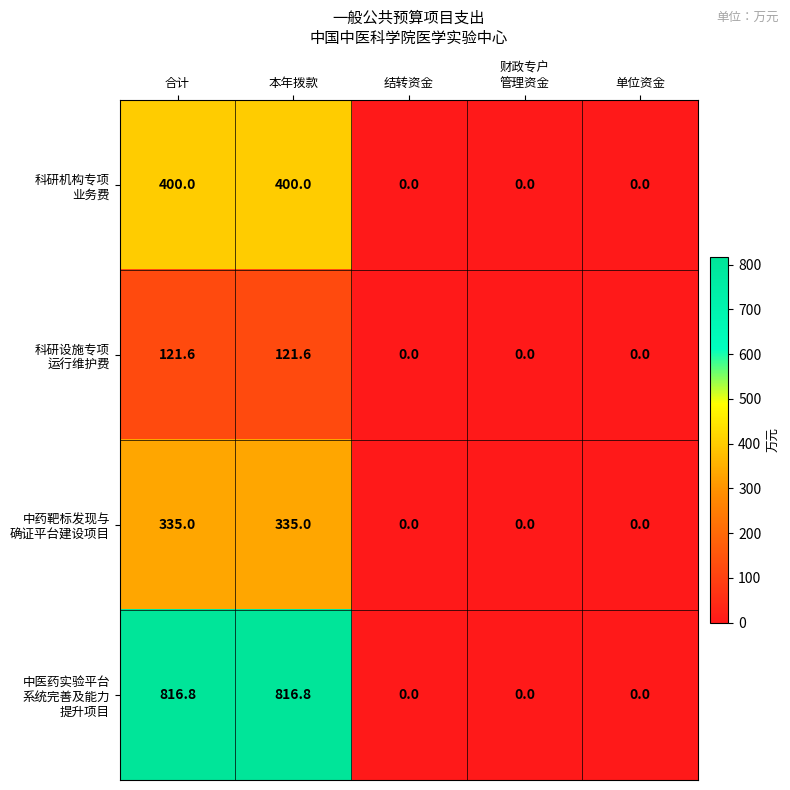

What is the maximum value shown in the chart?

816.8